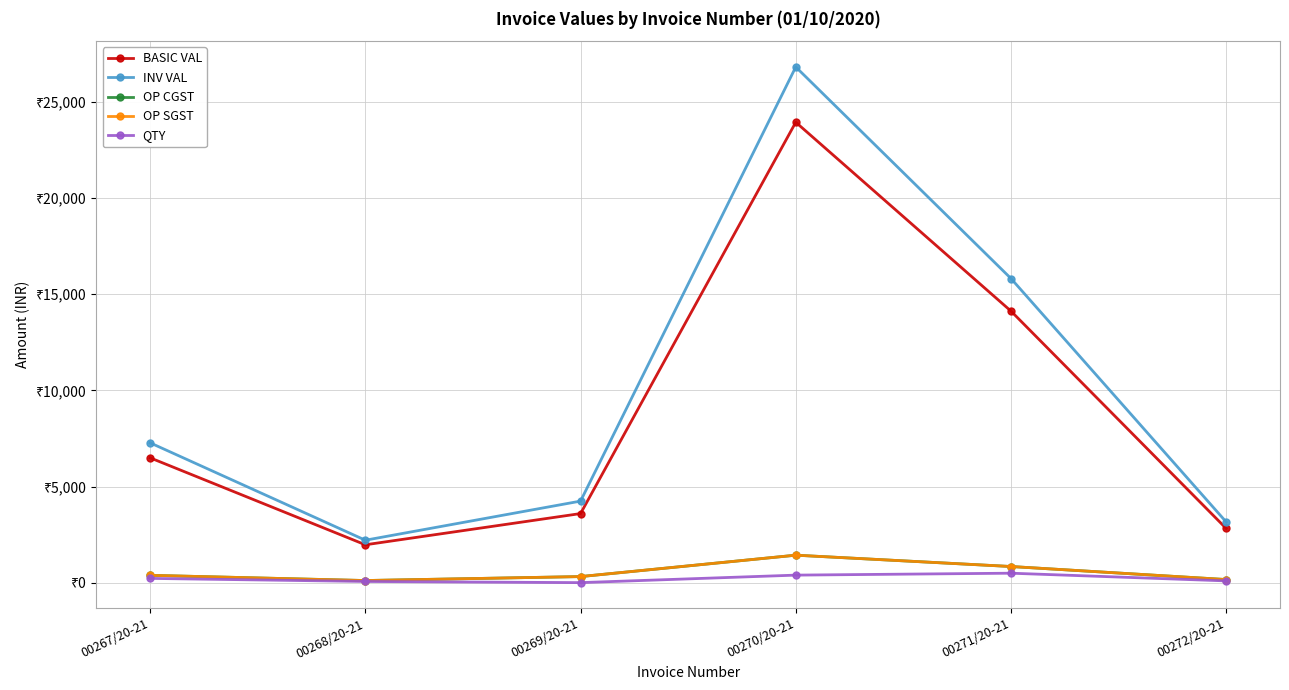

Does the chart have visible grid lines?

Yes